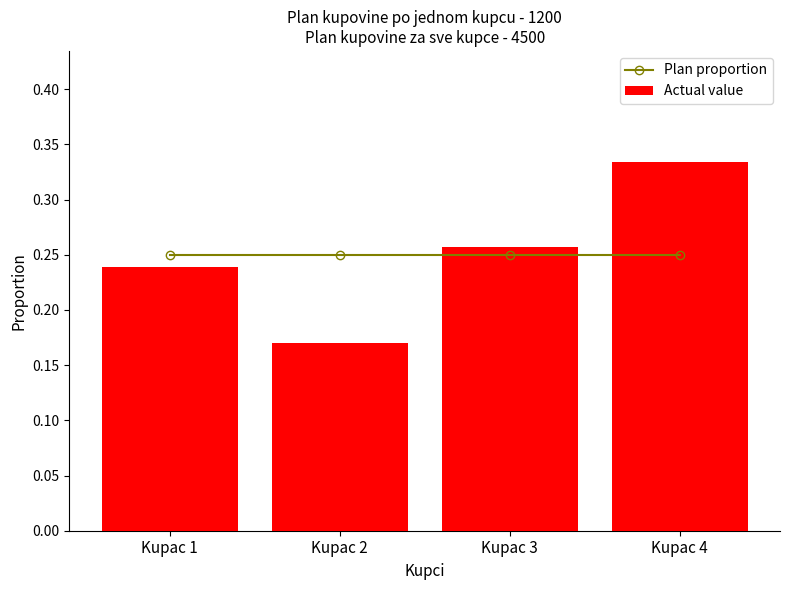

What is the value of the Plan proportion bar at the 4th from the left?

0.2